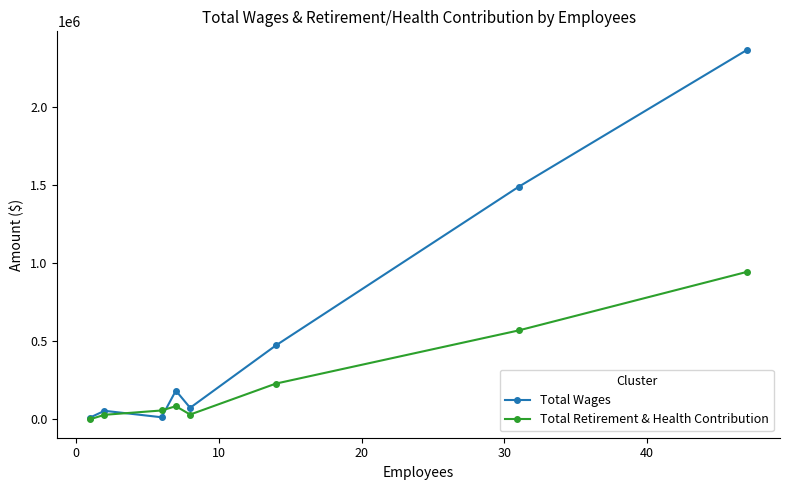

What are all the series names shown in the legend?

Total Wages, Total Retirement & Health Contribution